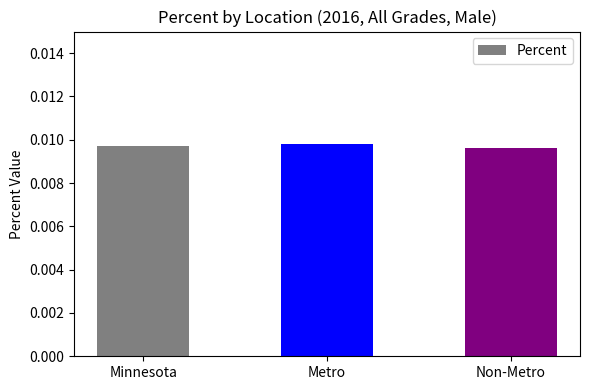

What is the label of the 3rd bar from the right?

Minnesota